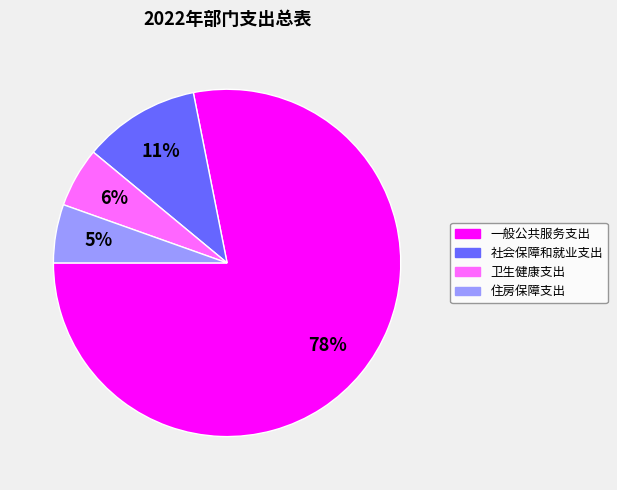

Is the sum of 住房保障支出 and 社会保障和就业支出 greater than half?

No